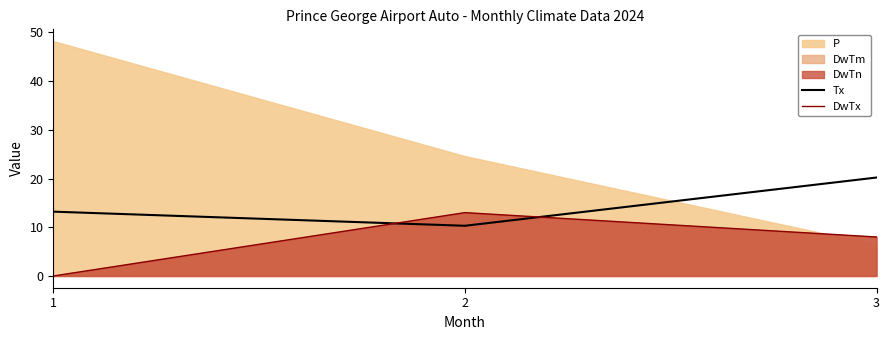

True or false: DwTx has a value of 8.0 at 3.

True